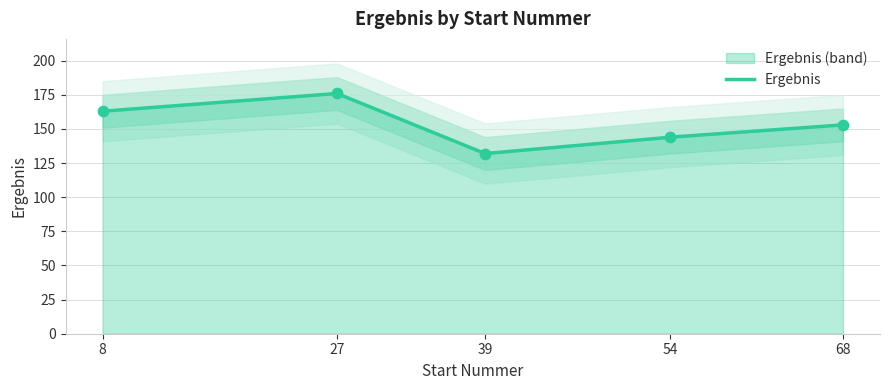

What is the change in value from 27 to 68?

-23